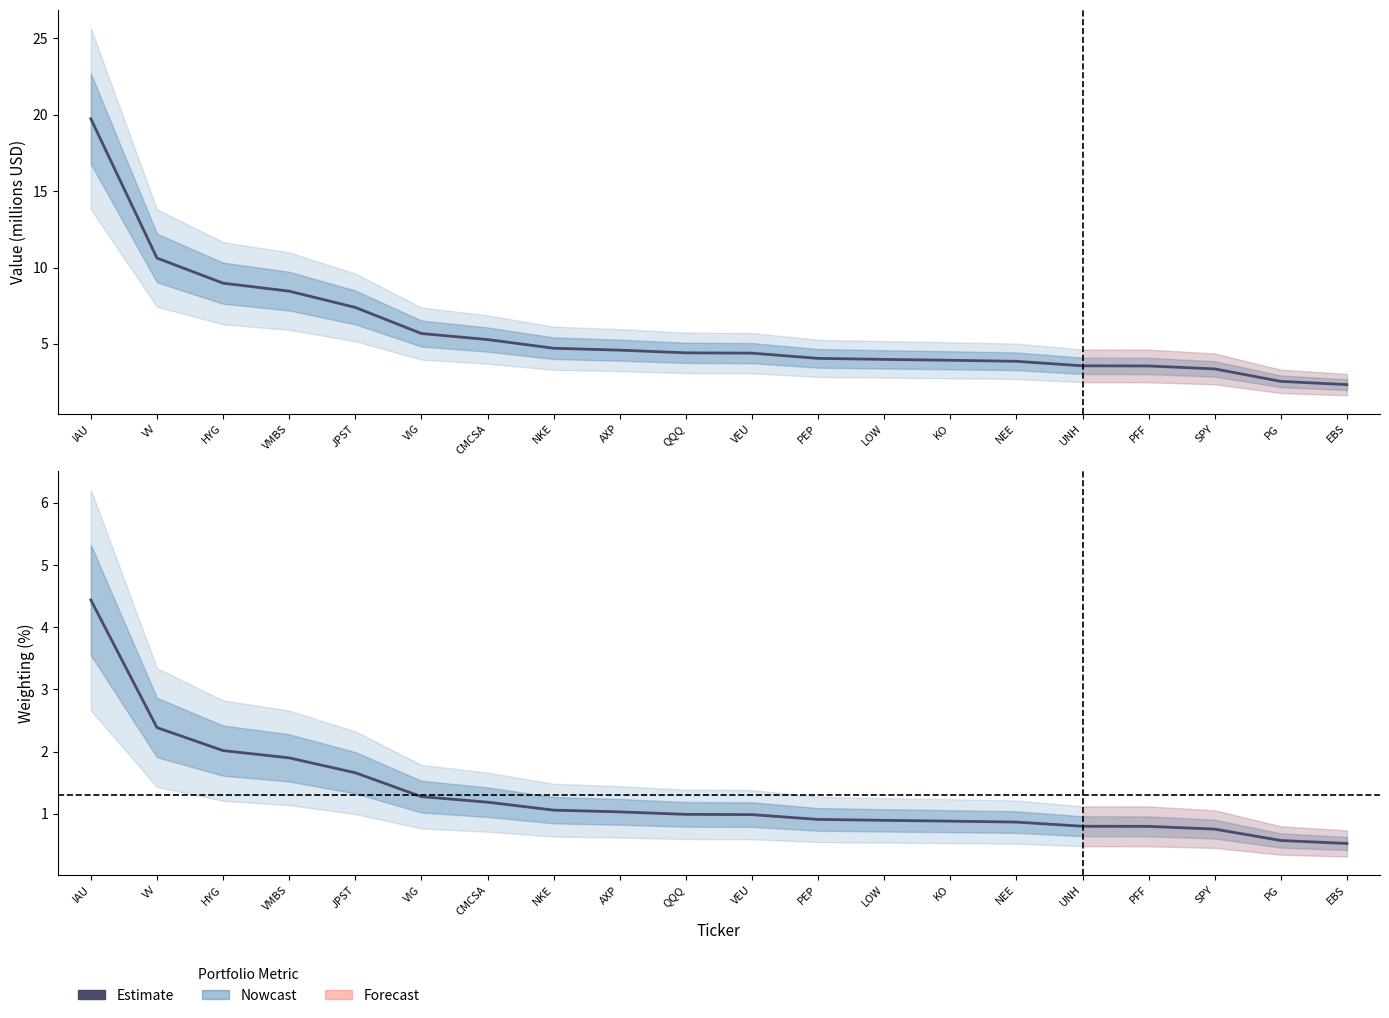

List the labels in order of value, largest first.

IAU, VV, HYG, VMBS, JPST, VIG, CMCSA, NKE, AXP, QQQ, VEU, PEP, LOW, KO, NEE, UNH, PFF, SPY, PG, EBS